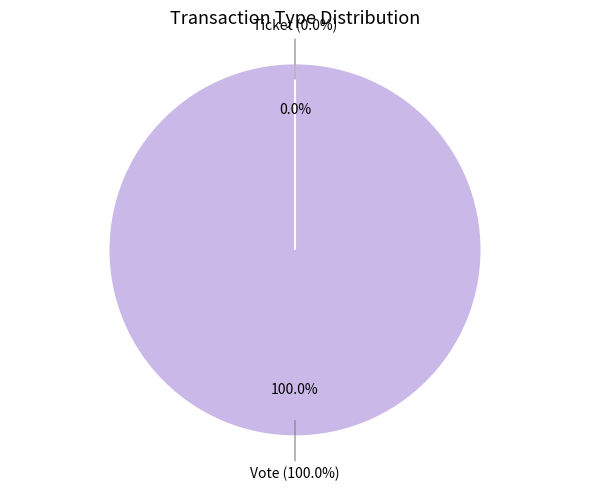

Combined, do Vote and Ticket account for over 50%?

Yes